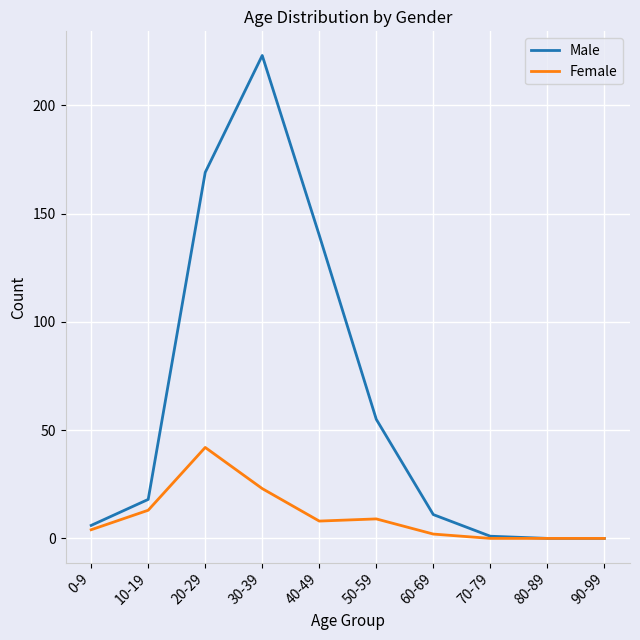

What is the greatest value displayed?

223